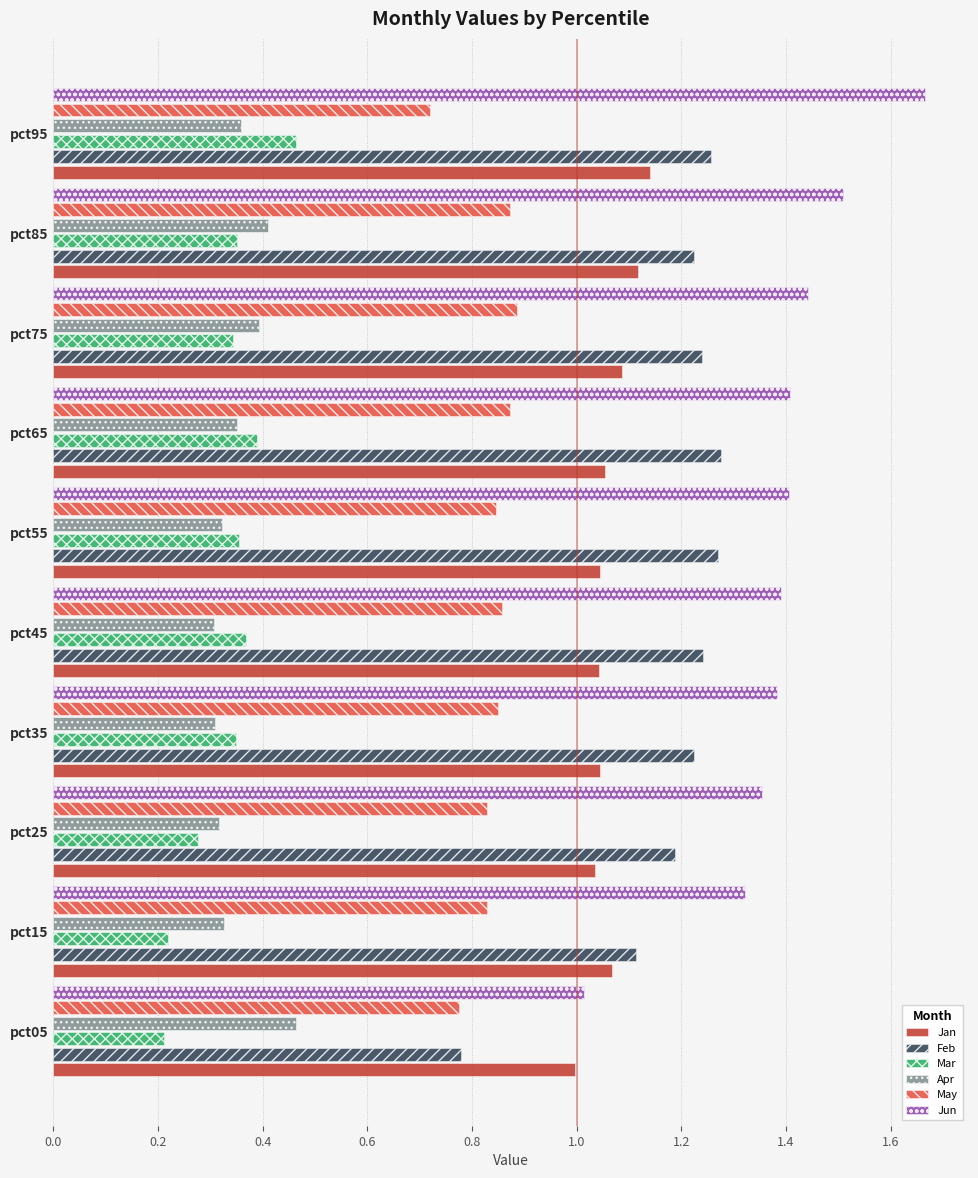

What is the sum of all Jan values?

10.6